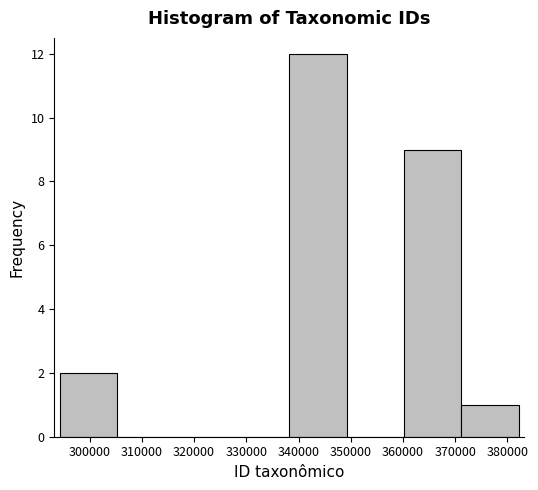

Reading left to right, list every bar in this chart as the range it spans on the x-axis followed by its height. Neither the bar edges nor the heights are printed on the chart, so give them approximately, as read against the axes.

294000 to 305000: 2
305000 to 316000: 0
316000 to 327000: 0
327000 to 338000: 0
338000 to 349000: 12
349000 to 360000: 0
360000 to 371000: 9
371000 to 382000: 1